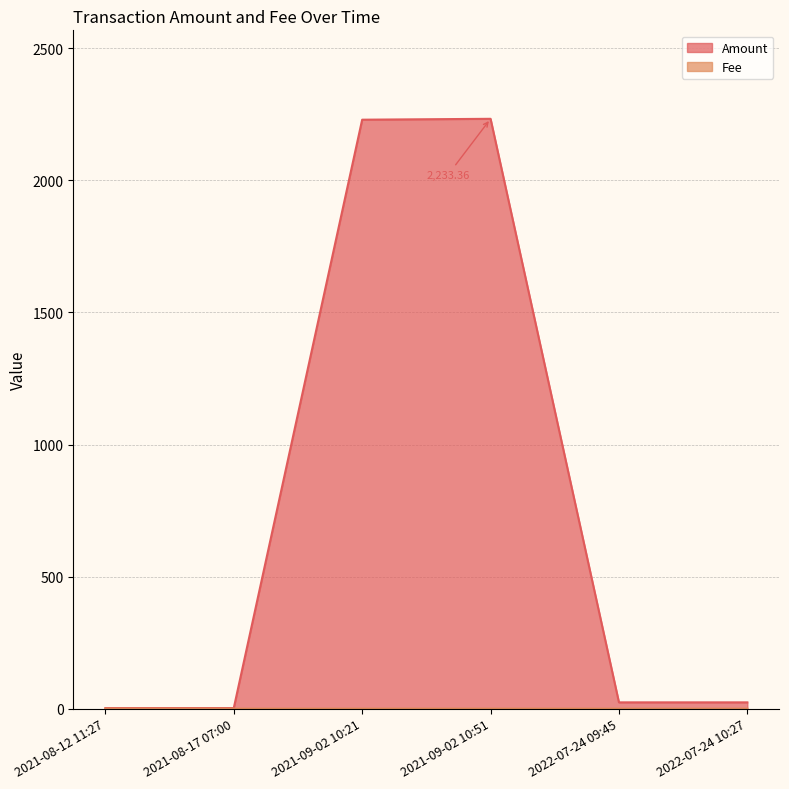

Between 2021-08-12 11:27 and 2021-09-02 10:21, which series saw the biggest shift?

Amount